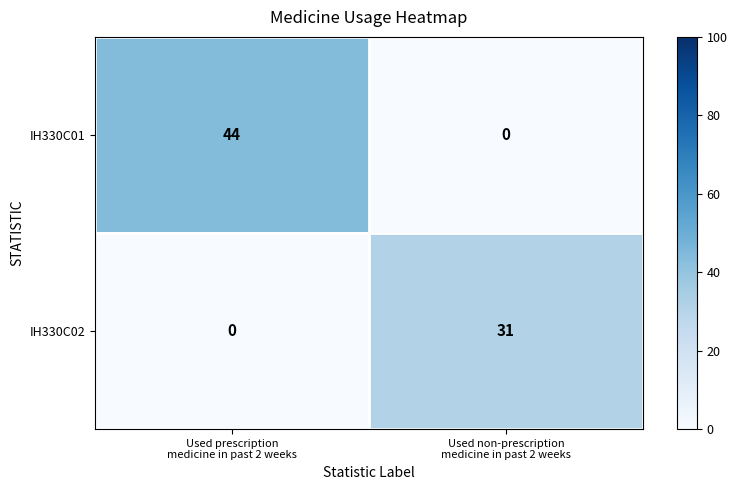

What is the difference between the maximum and minimum values in the IH330C02 series?

31